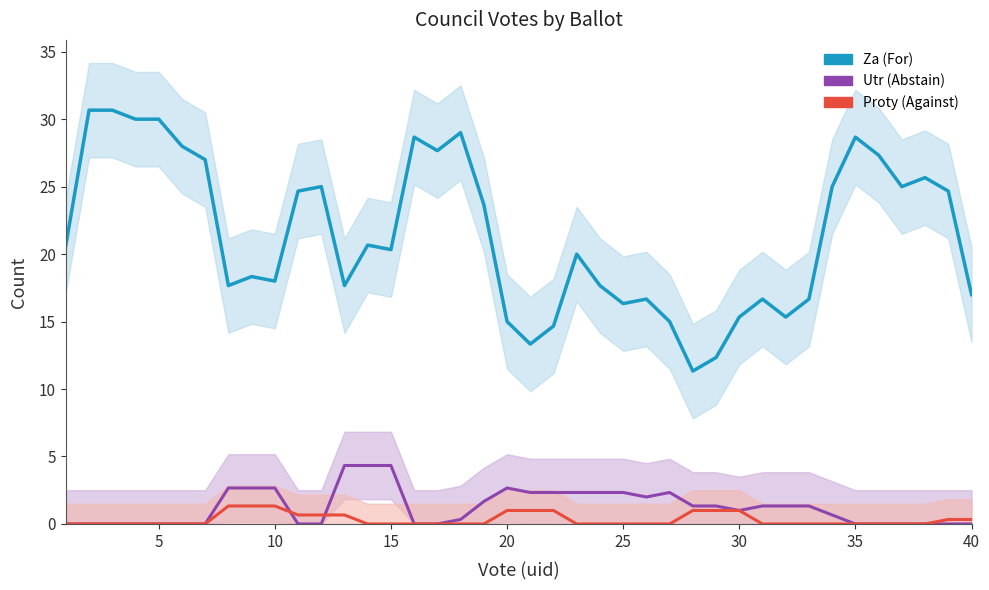

Rank the series by their maximum value, from highest to lowest.

Za (For), Utr (Abstain), Proty (Against)